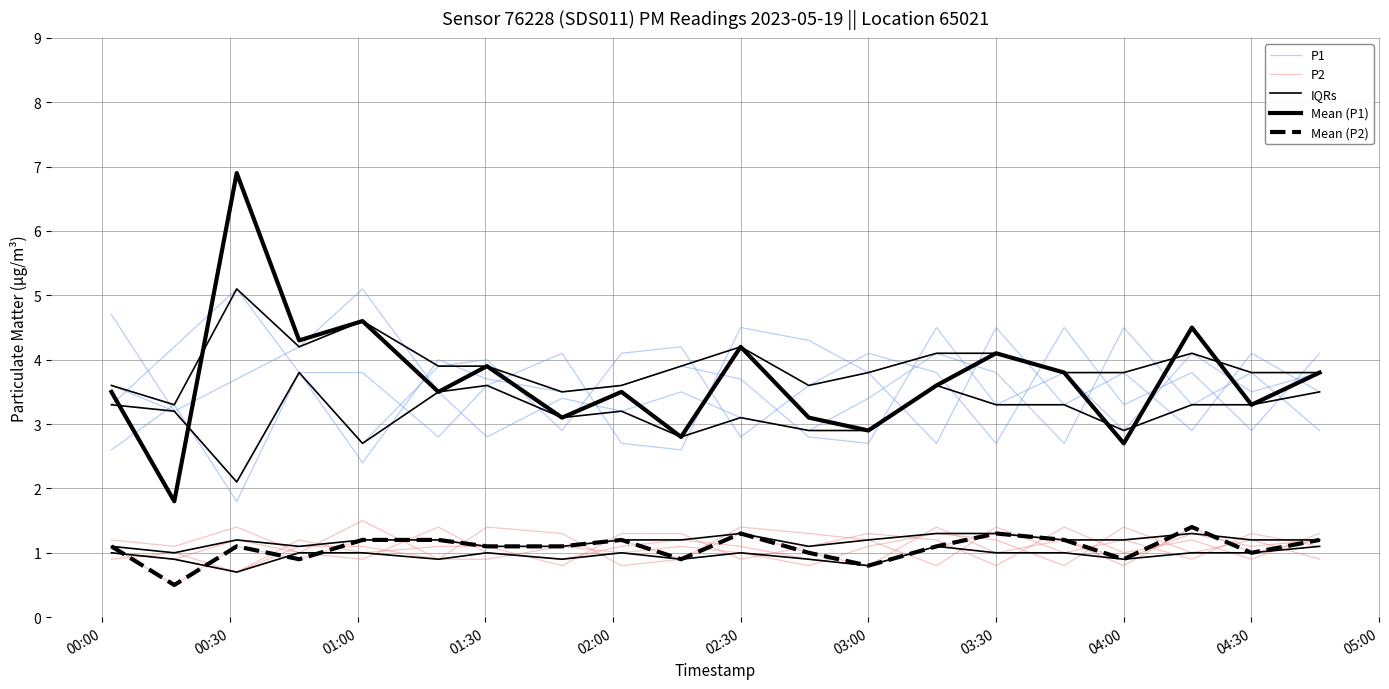

True or false: IQRs has more than 0 interior local peaks.

True